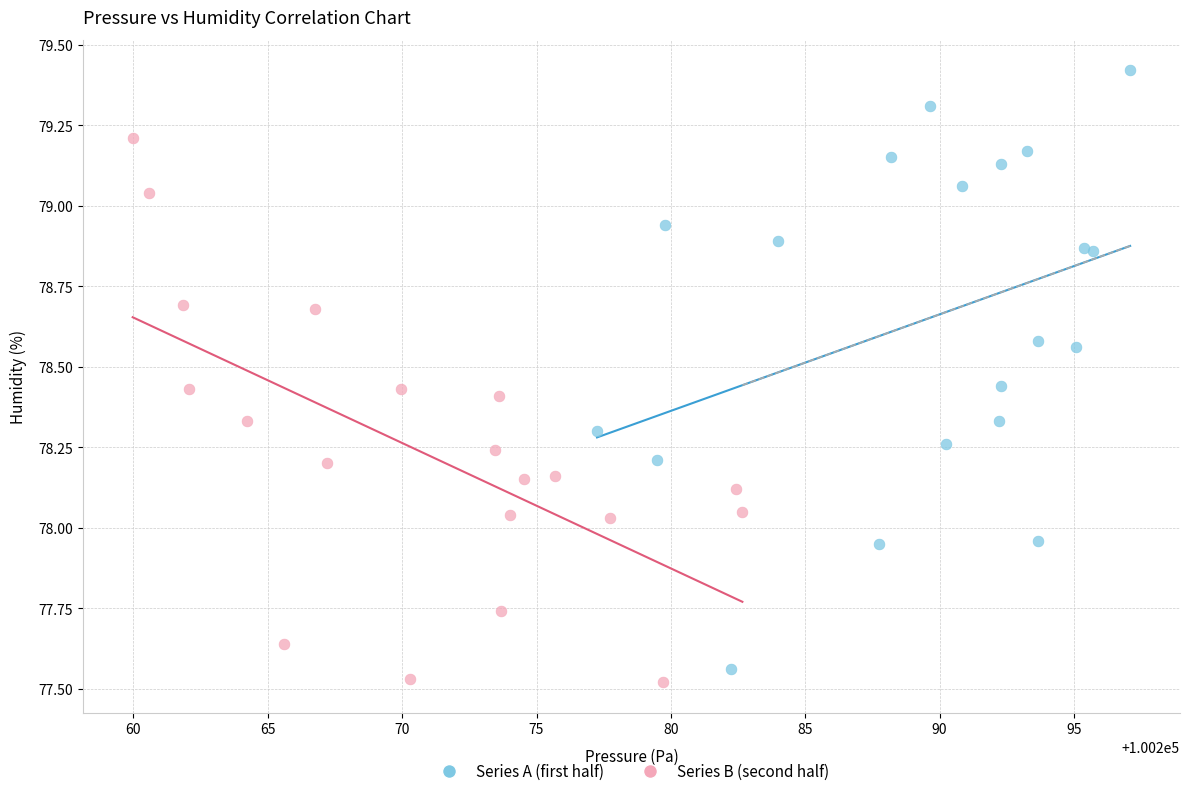

Which series has the widest spread of Y values?

Series A (first half)